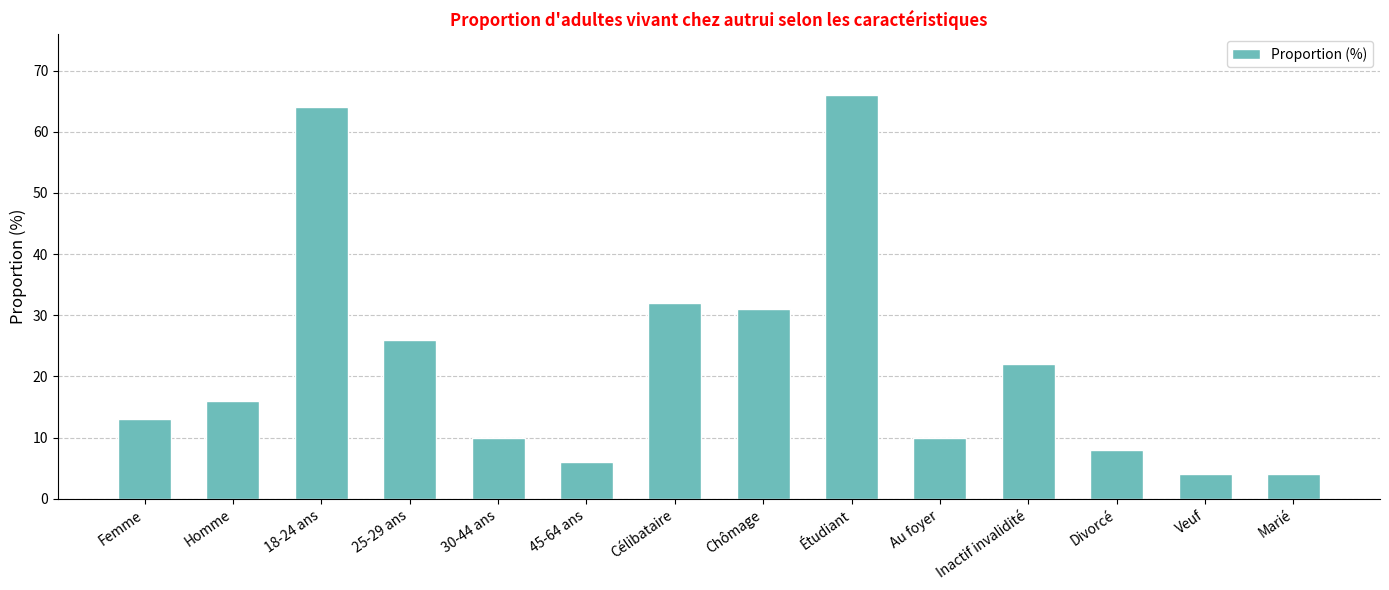

What is the sum of the values at Célibataire and 18-24 ans?

96